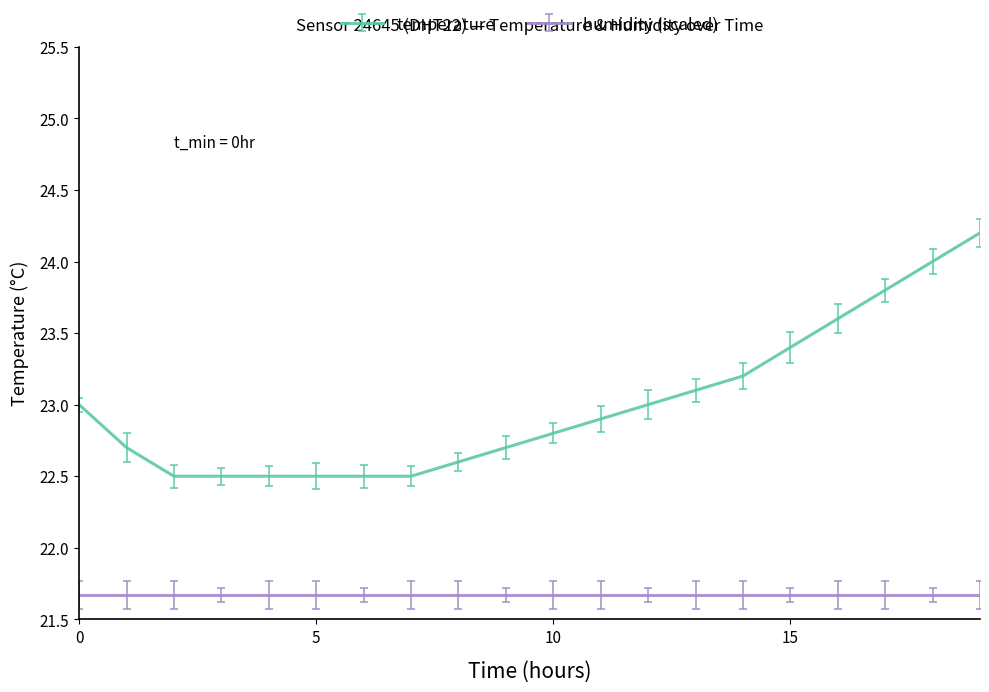

Which series has the largest range (max minus min)?

temperature